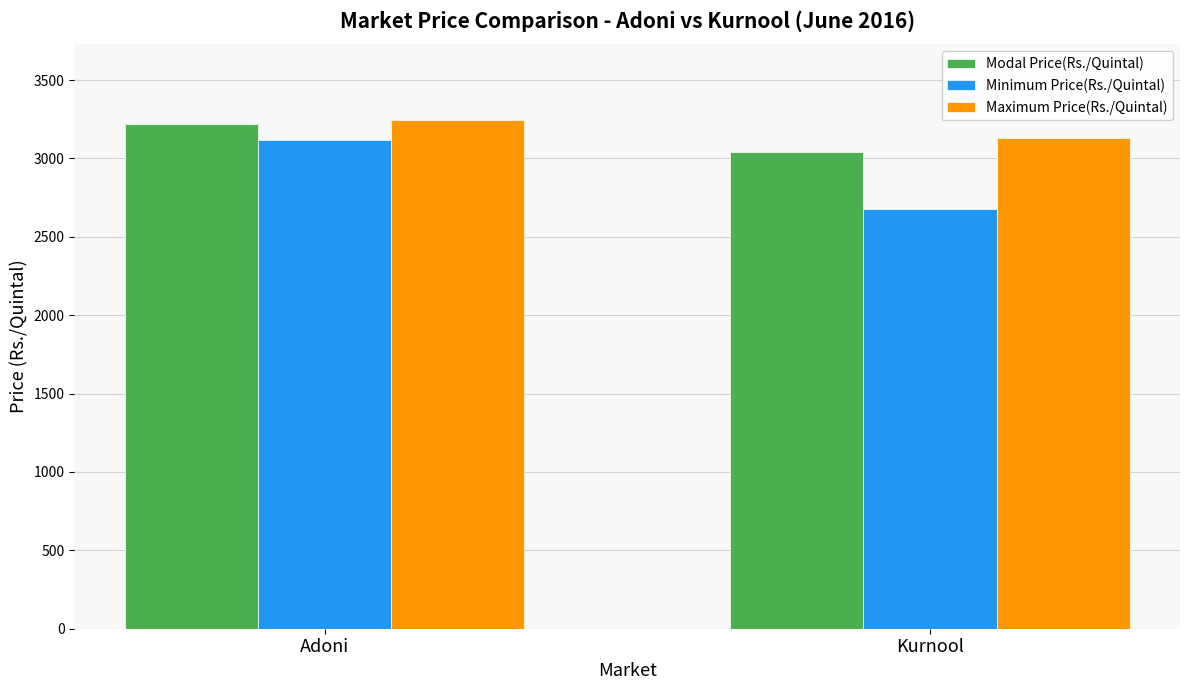

Is the value of Minimum Price(Rs./Quintal) at Adoni greater than the value of Modal Price(Rs./Quintal) at Adoni?

No